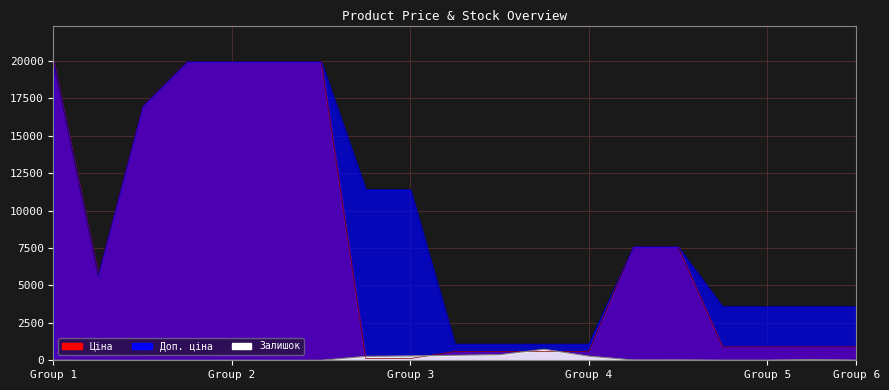

The Ціна series shows 16976.3 at 287292222. True or false?

True